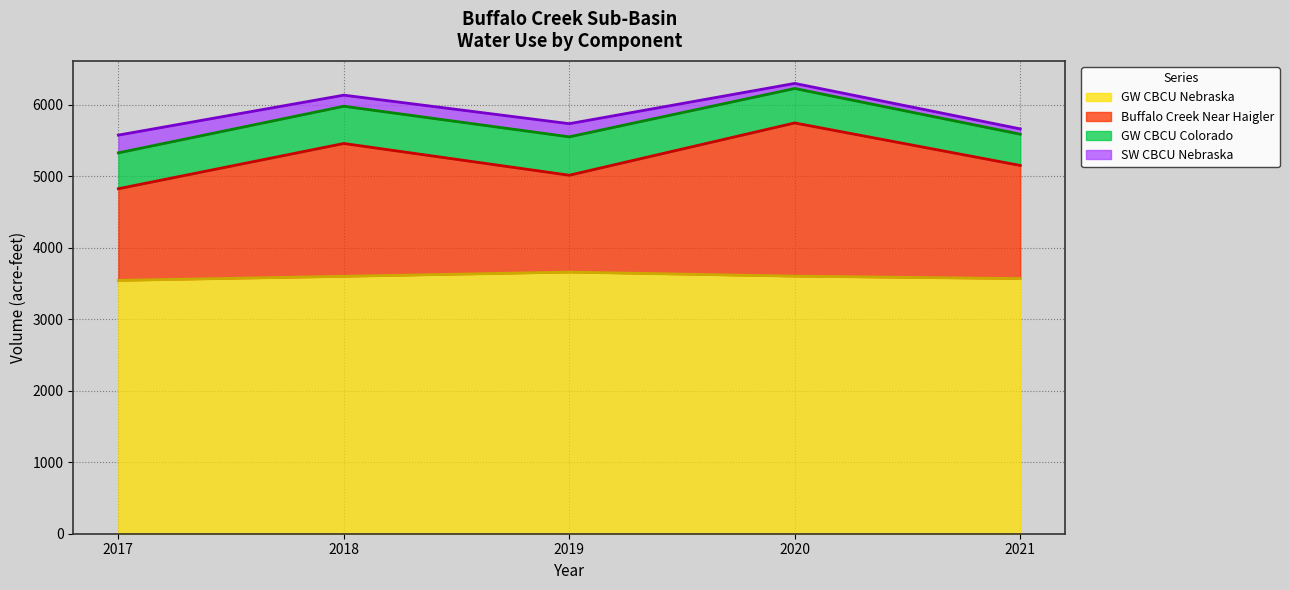

Is it true that GW CBCU Nebraska equals 2188 at 2019?

False